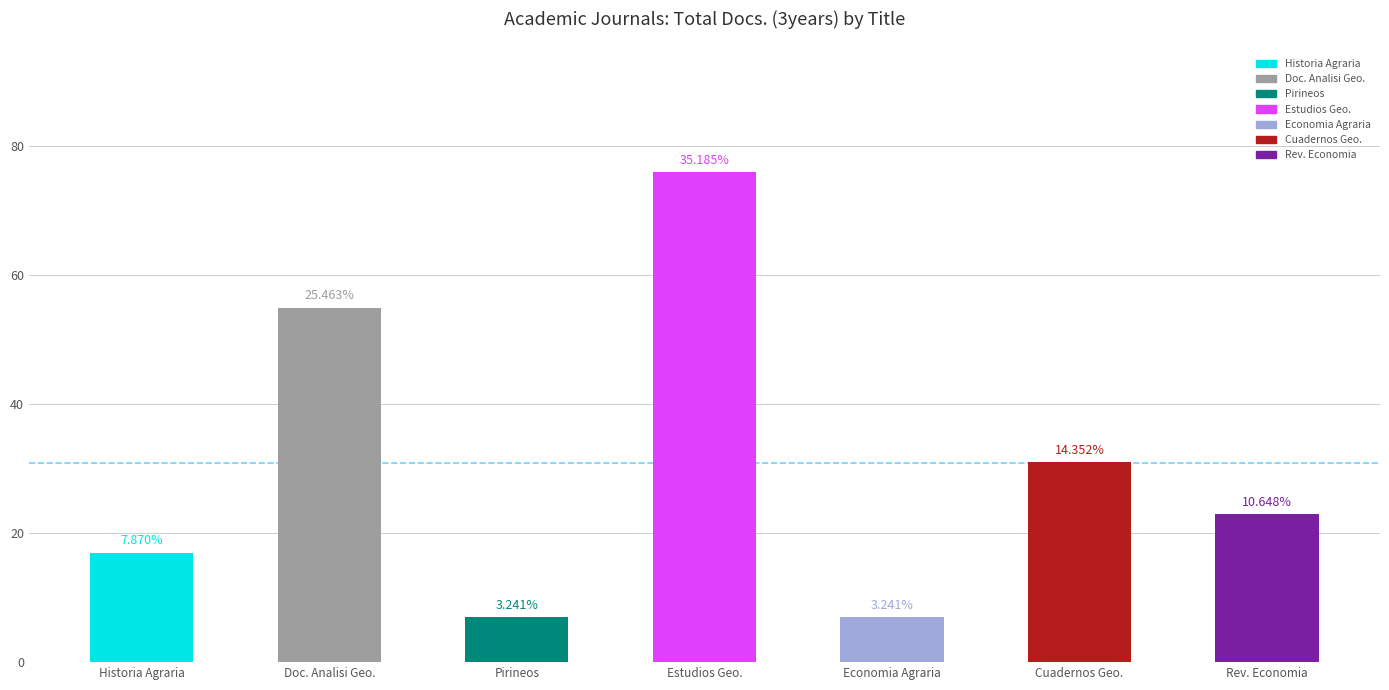

At which category is the sum across all series the highest?

Estudios Geograficos